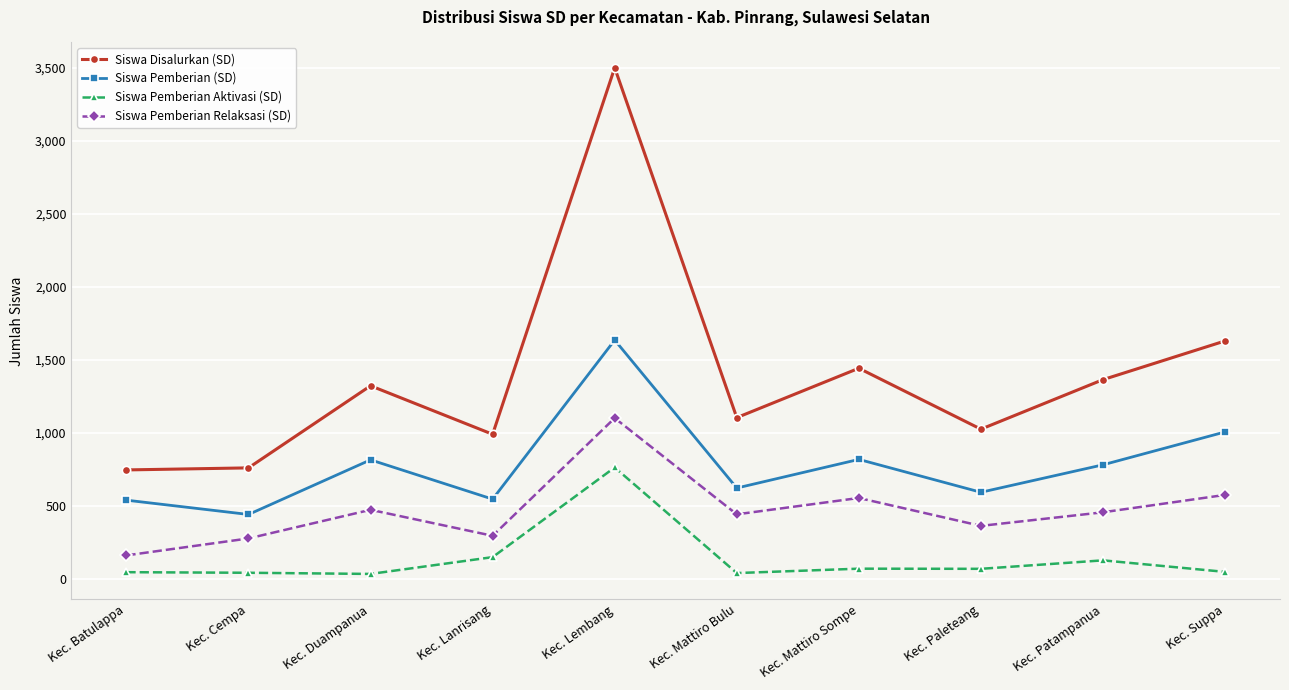

Which series has the widest spread of values?

Siswa Disalurkan (SD)